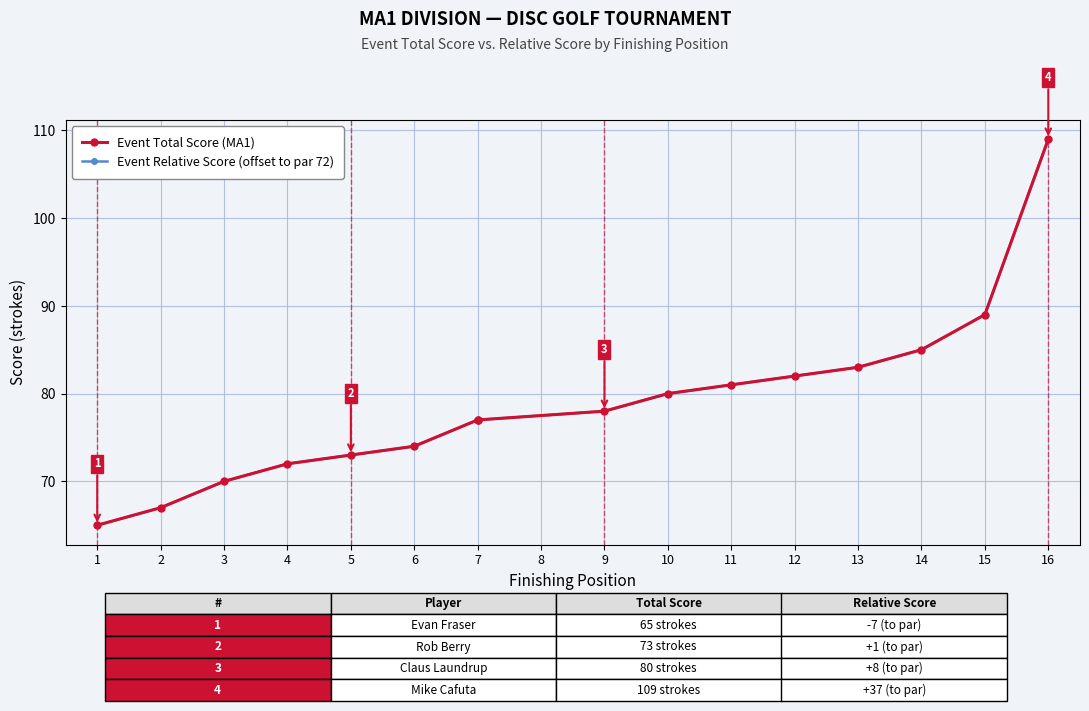

Is this an area chart (filled region under the line)?

No